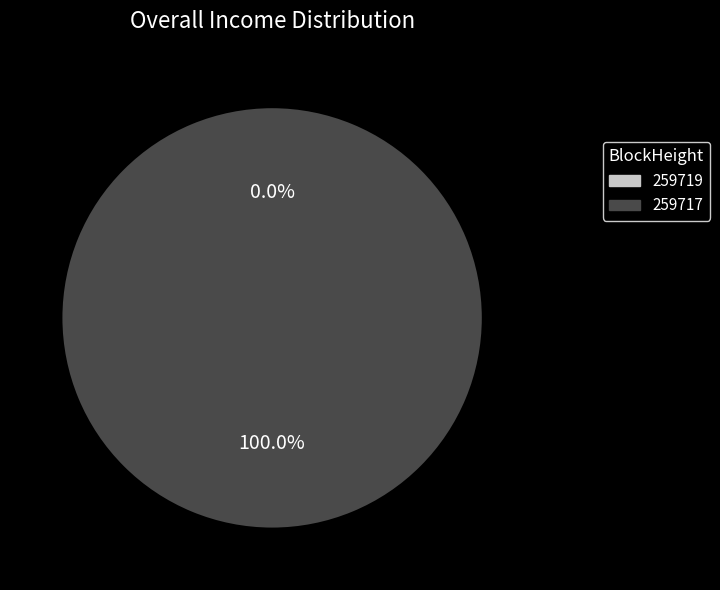

The 259719 slice represents 13% of the pie. True or false?

False